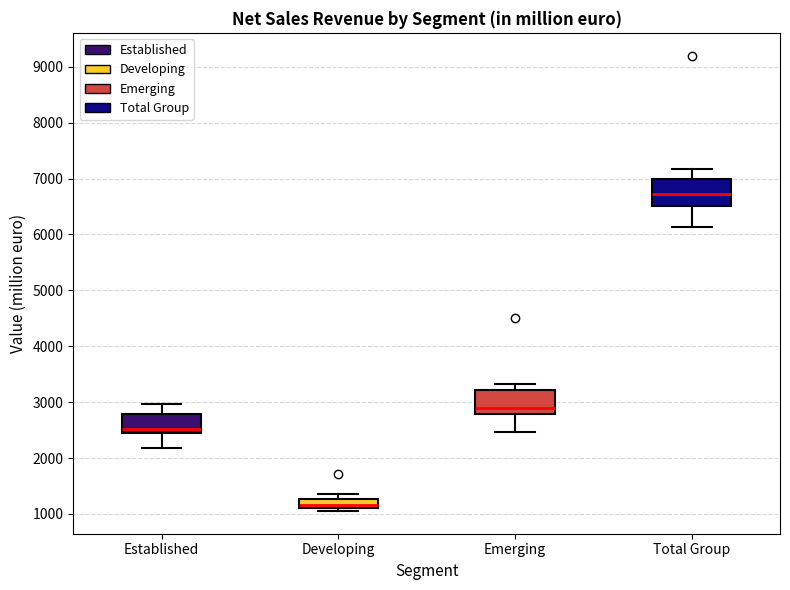

Where does the upper whisker of the box for Established end on the y-axis? The values are not printed on the chart, so give them approximately, as read against the axis.

3000